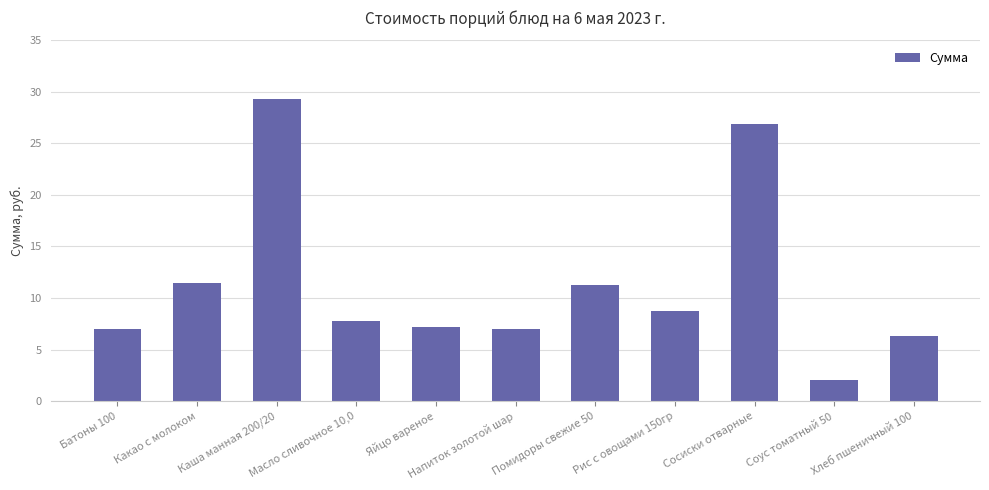

What is the difference between the maximum and minimum values?

27.2